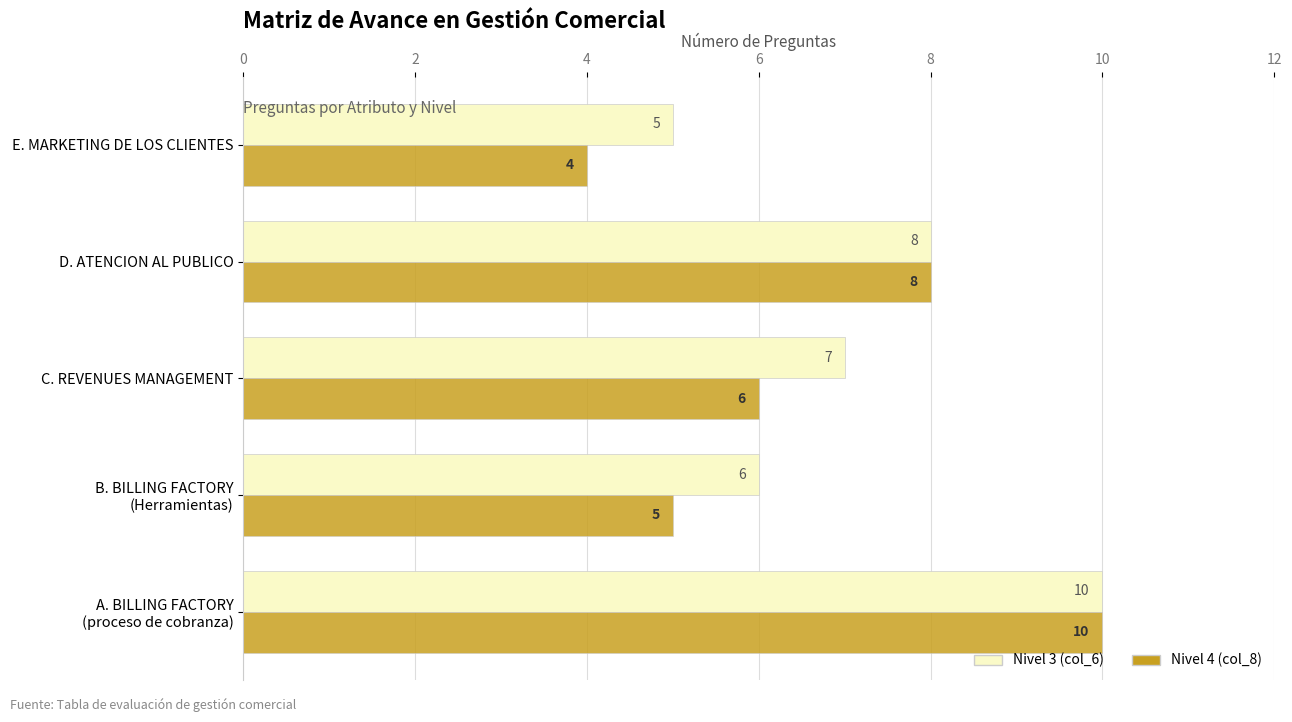

Where is Nivel 3 (col_6) nearest to the value 7?

C. REVENUES MANAGEMENT